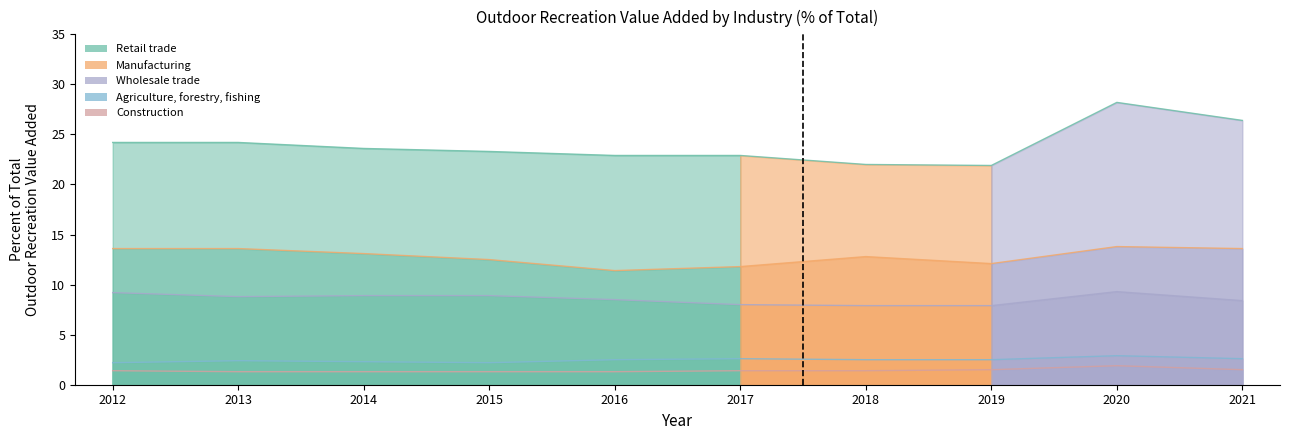

Reading left to right, what are all the values shown in this chart?

Retail trade: 24.2	24.2	23.6	23.3	22.9	22.9	22.0	21.9	28.2	26.4
Manufacturing: 13.6	13.6	13.1	12.5	11.4	11.8	12.8	12.1	13.8	13.6
Wholesale trade: 9.2	8.8	8.9	8.9	8.5	8.0	7.9	7.9	9.3	8.4
Agriculture, forestry, fishing: 2.2	2.4	2.3	2.2	2.5	2.6	2.5	2.5	2.9	2.6
Construction: 1.4	1.3	1.3	1.3	1.3	1.4	1.4	1.5	1.9	1.5